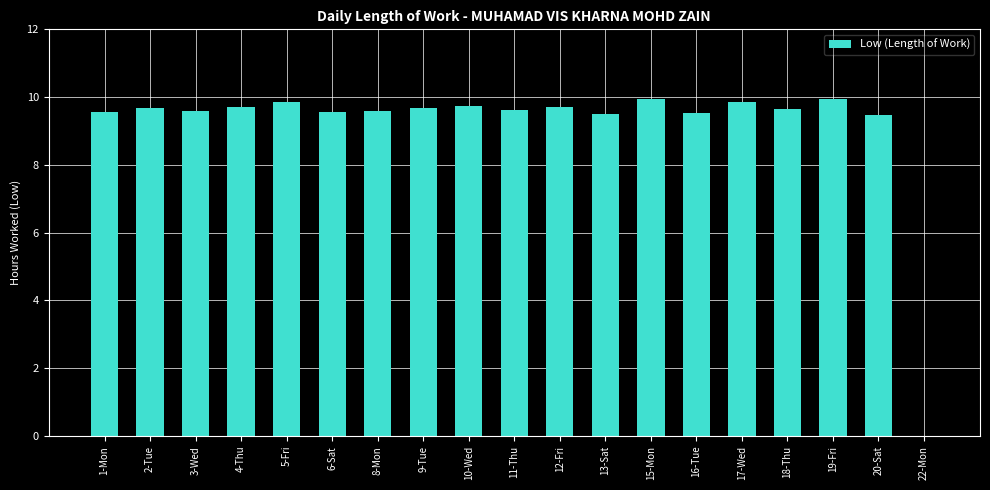

Are the bars horizontal?

No